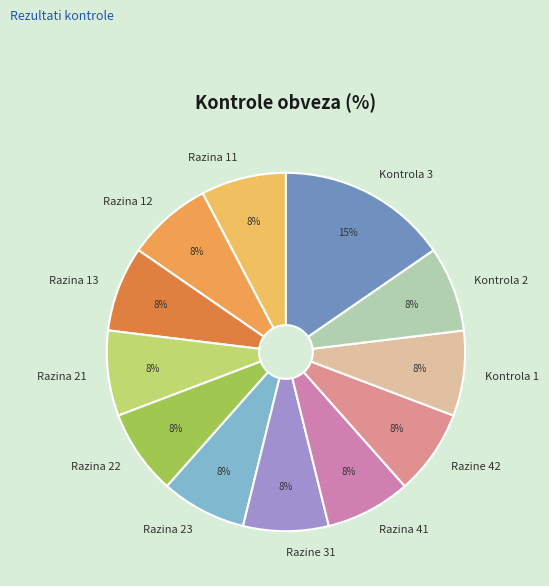

To the nearest percent, what percentage of the pie is Razine 42?

8%